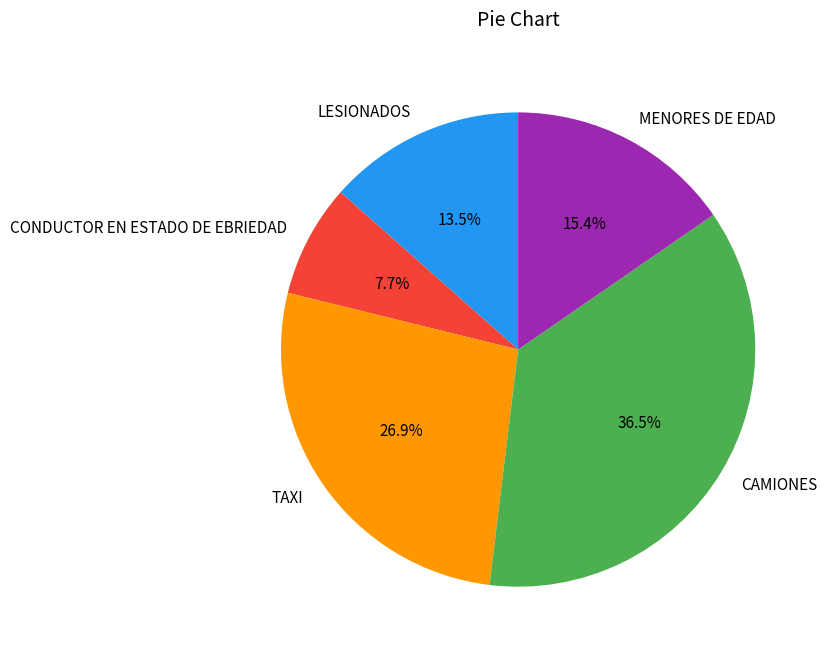

What percentage is the CONDUCTOR EN ESTADO DE EBRIEDAD slice, to the nearest percent?

8%